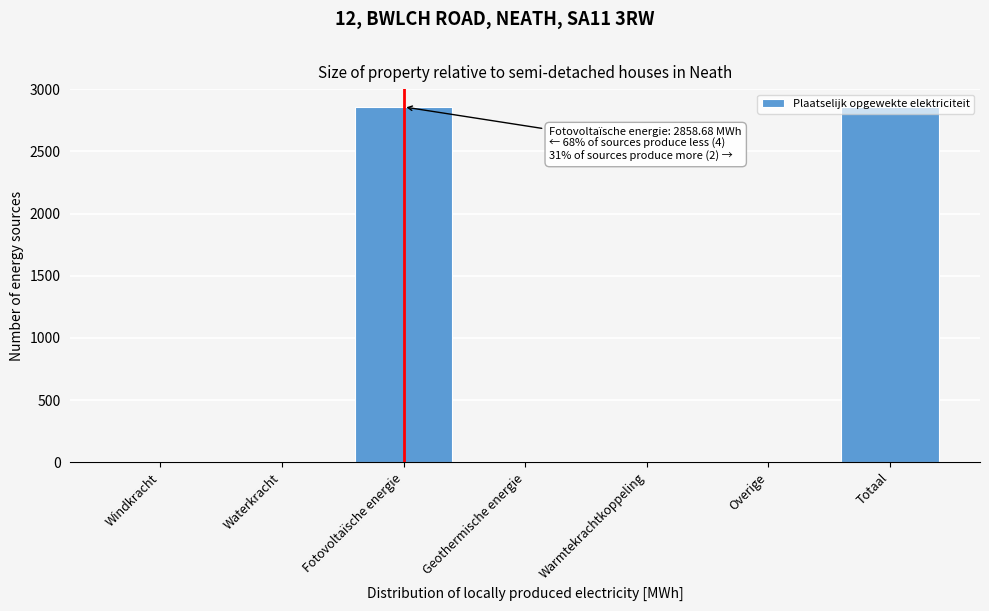

Between Warmtekrachtkoppeling and Fotovoltaïsche energie, which is larger?

Fotovoltaïsche energie